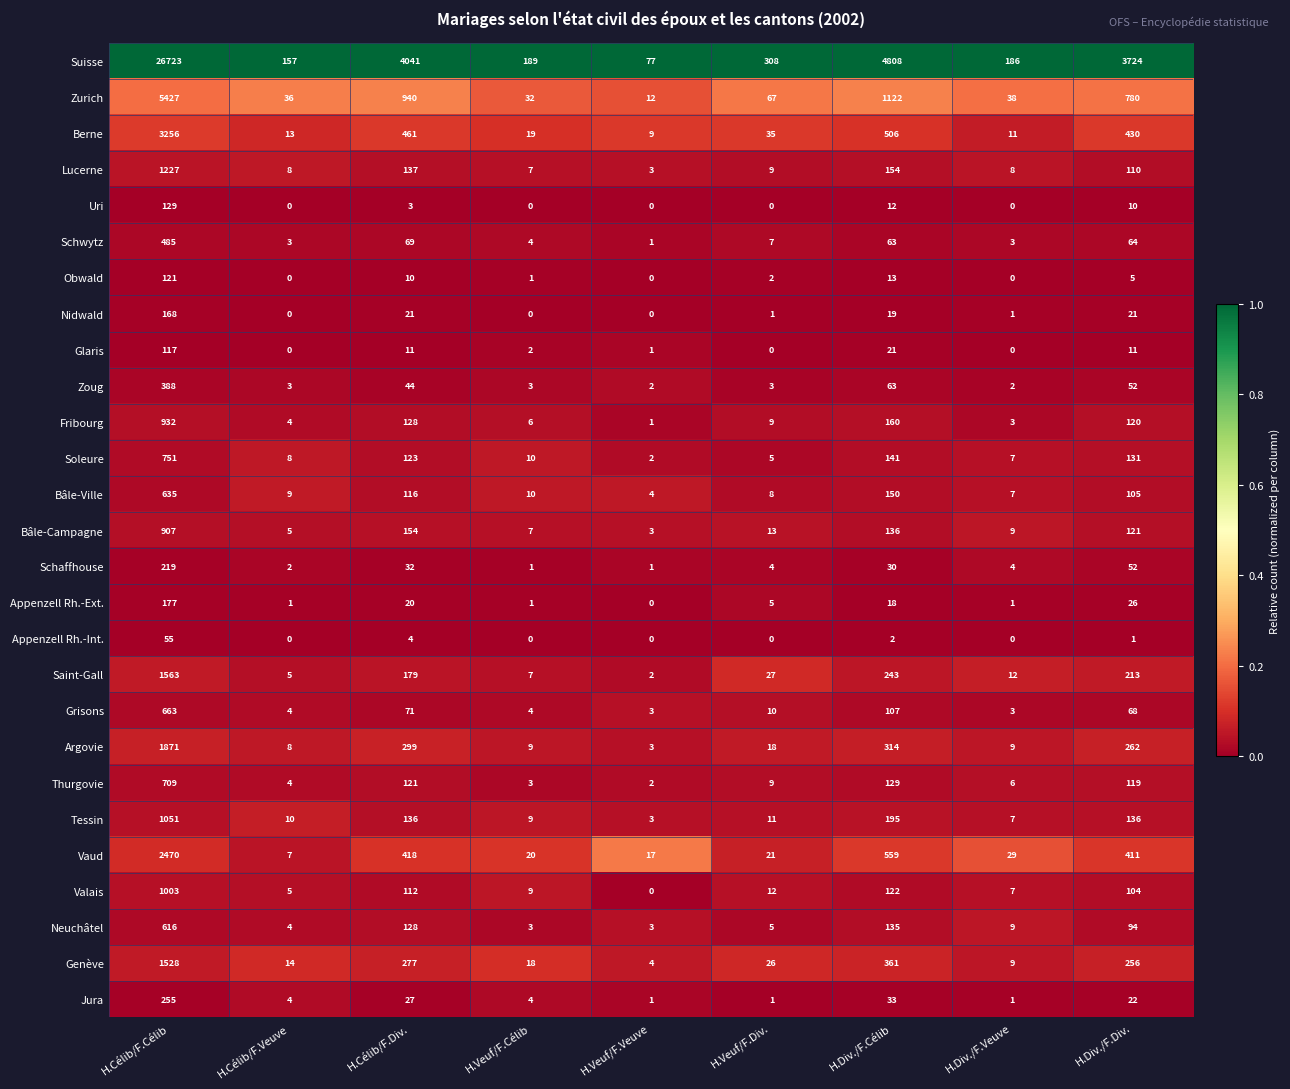

How many data points in Schwytz are less than 7?

4